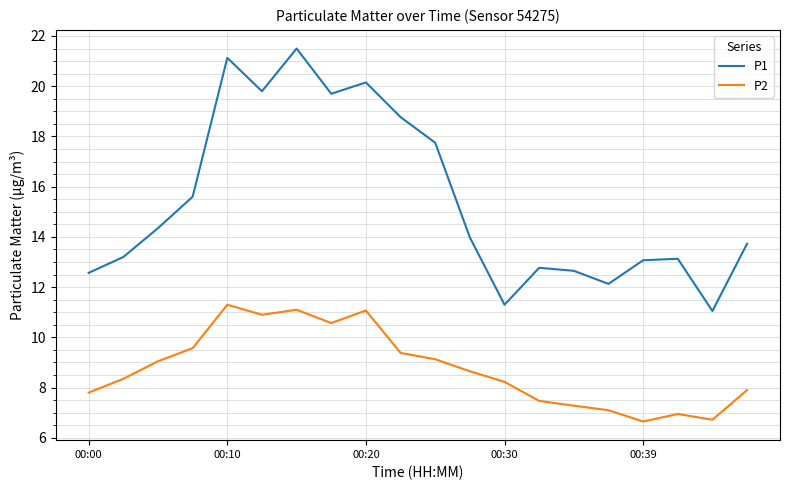

Which series has the largest total across all categories?

P1